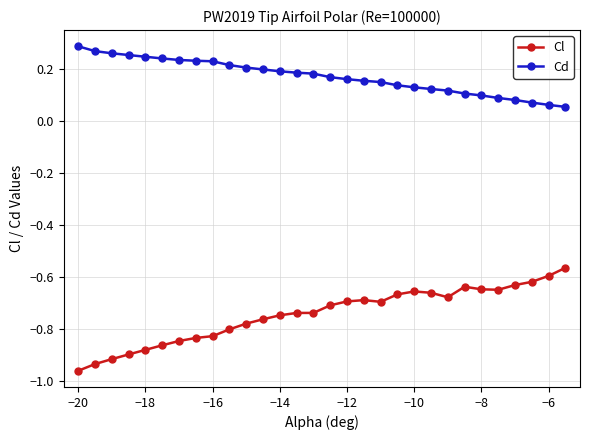

Count the number of categories in the chart.

30